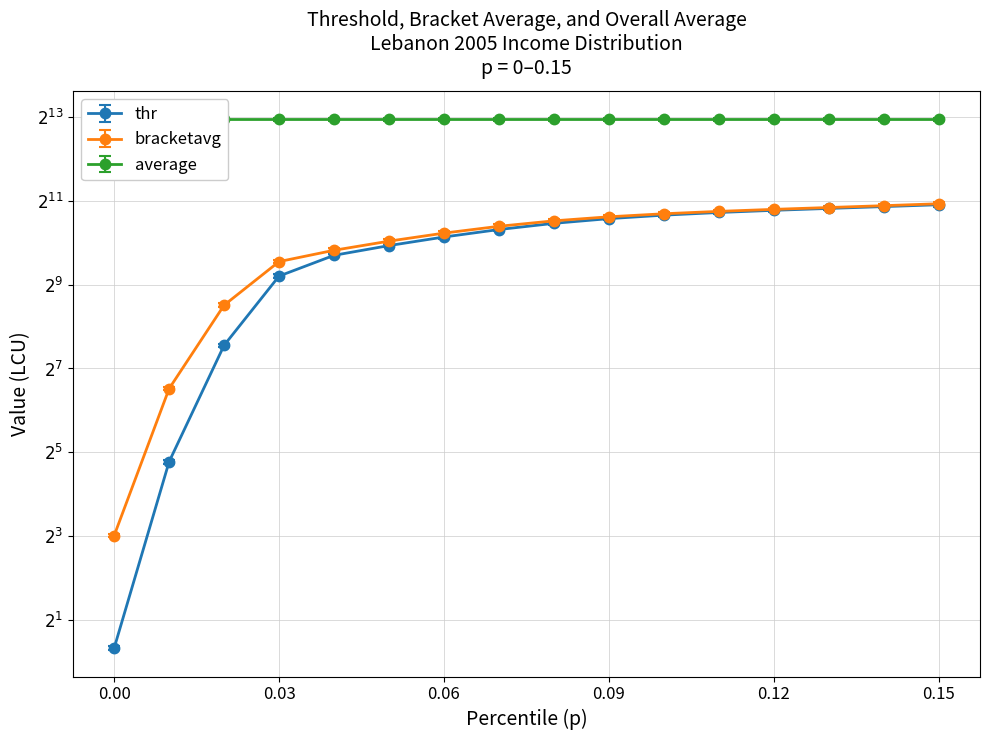

Reading right to left, transcribe all the data shown in this chart.

thr: 0.15=1919.7	0.14=1861.4	0.13=1806.3	0.12=1750.4	0.11=1688.9	0.1=1616.1	0.09=1525.9	0.08=1411.6	0.07=1274.2	0.06=1126.2	0.05=977.1	0.04=831.8	0.03=590.1	0.02=187.8	0.01=27.4	0.0=1.3
bracketavg: 0.15=2009.8	0.14=1946.9	0.13=1888.8	0.12=1832.0	0.11=1772.0	0.1=1703.3	0.09=1619.9	0.08=1515.1	0.07=1384.6	0.06=1236.6	0.05=1083.0	0.04=931.2	0.03=772.2	0.02=375.5	0.01=94.5	0.0=8.3